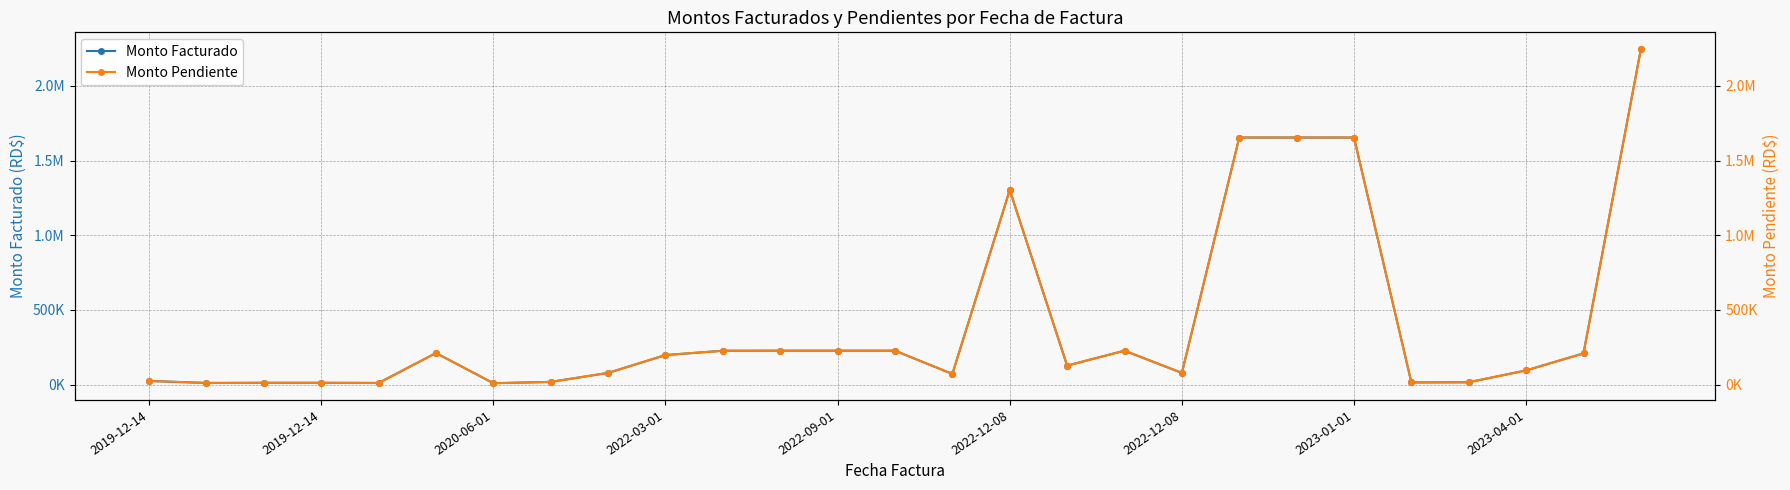

What is the total value across all series at 19?

3307579.1